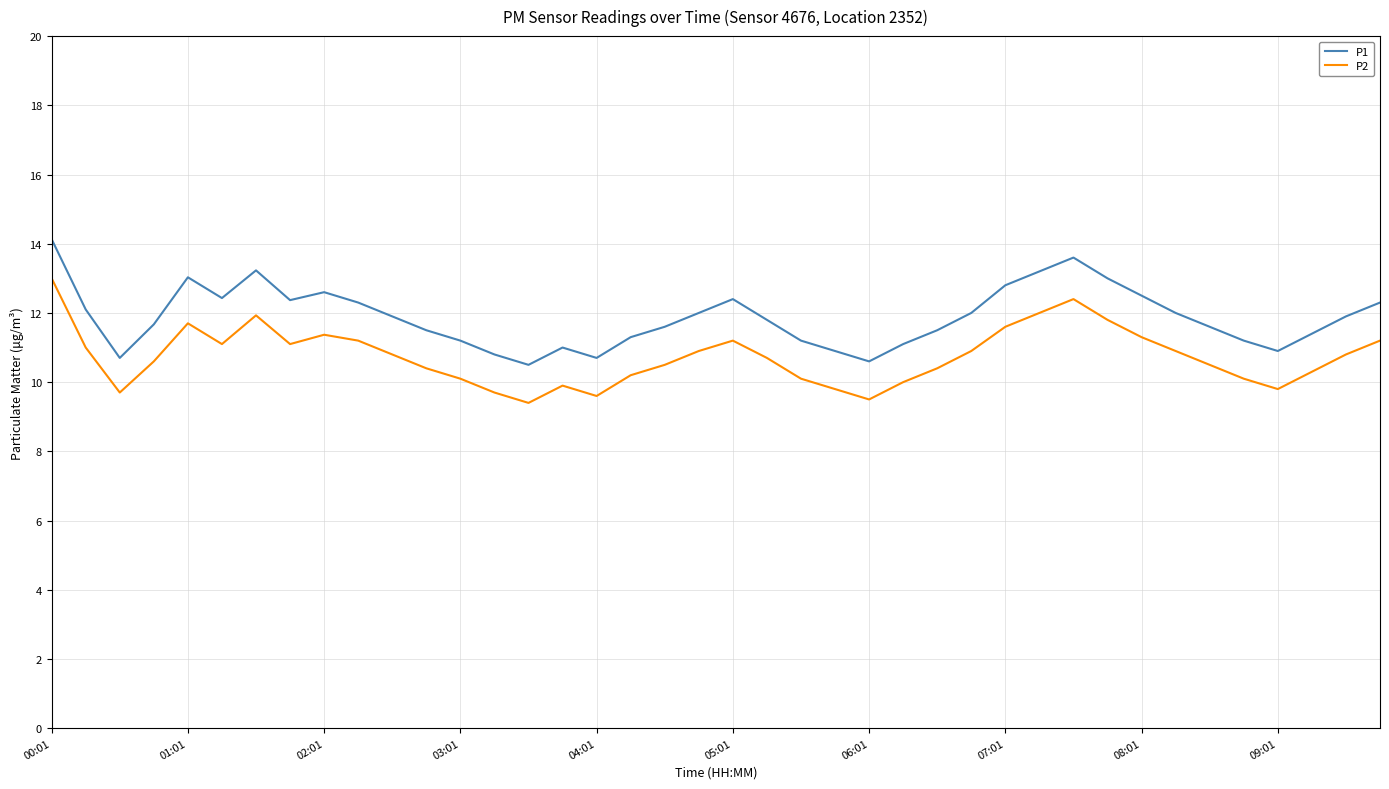

How many distinct data groups are displayed?

2